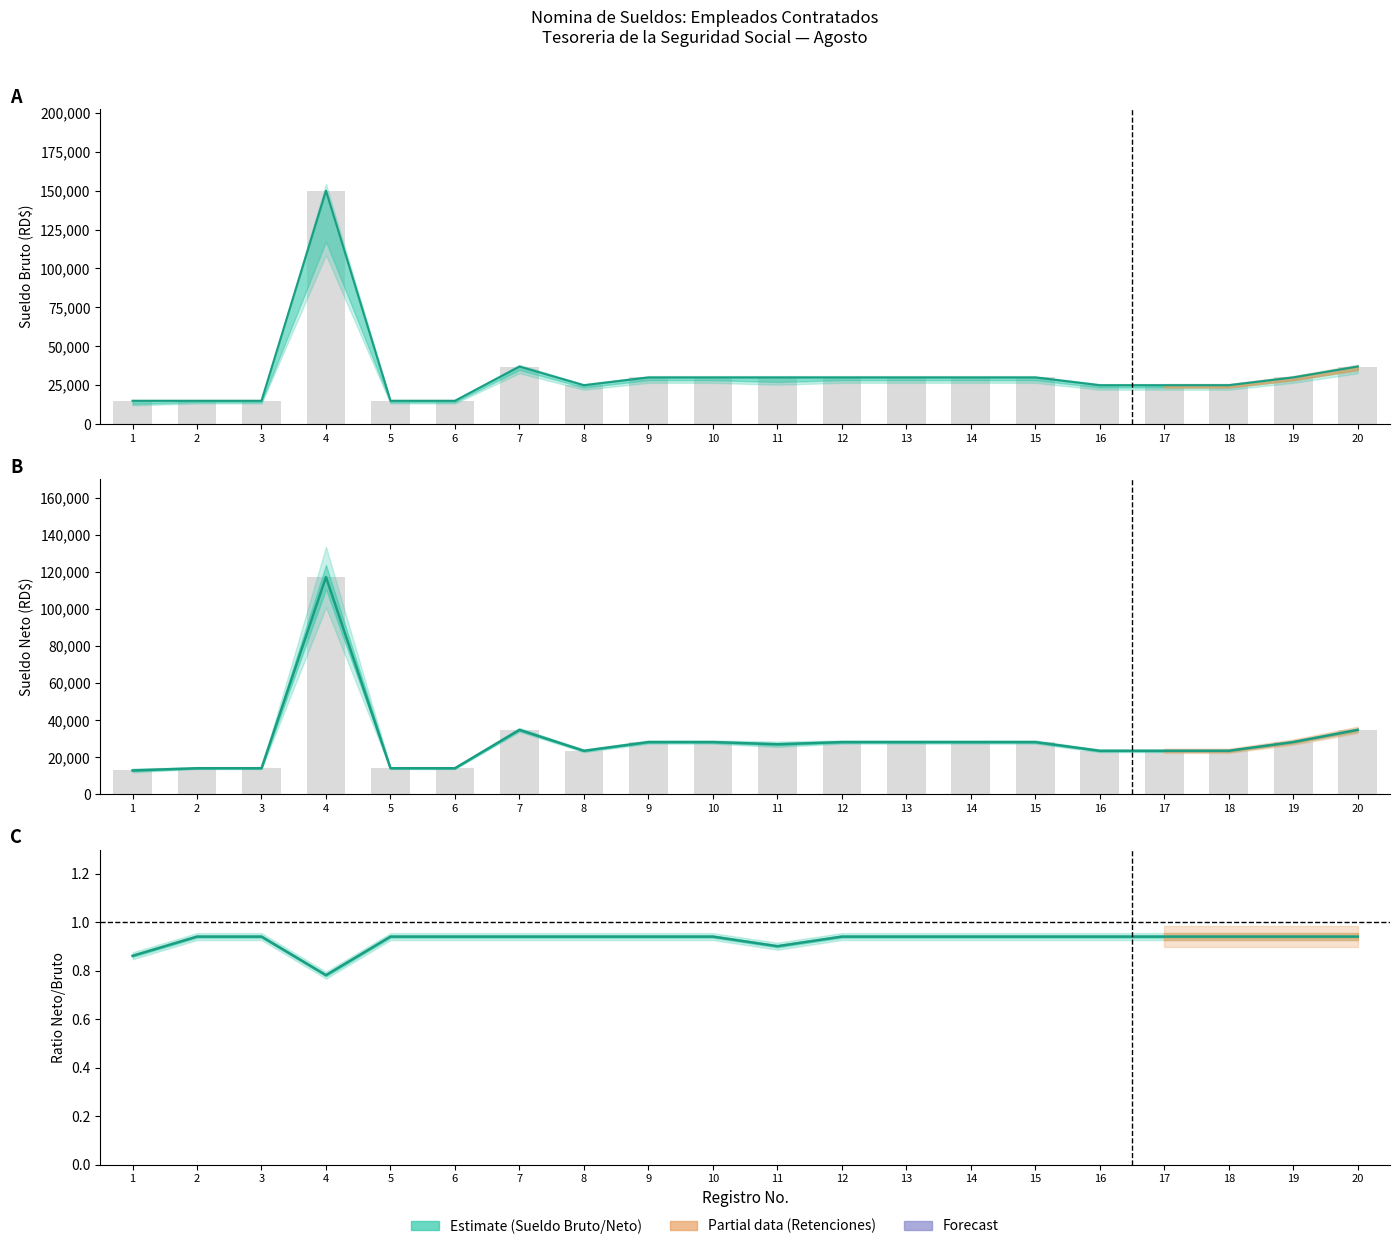

What is the total value across all series at 8?

97045.0